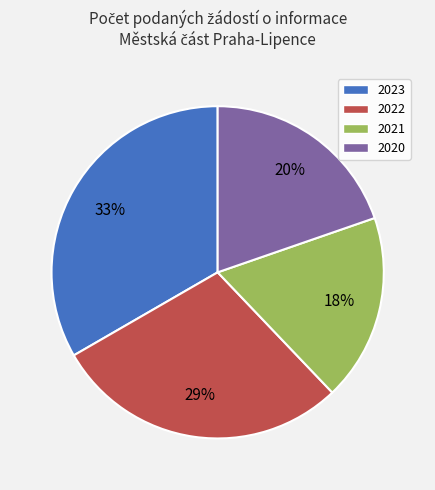

Which category has the biggest portion of the pie?

2023